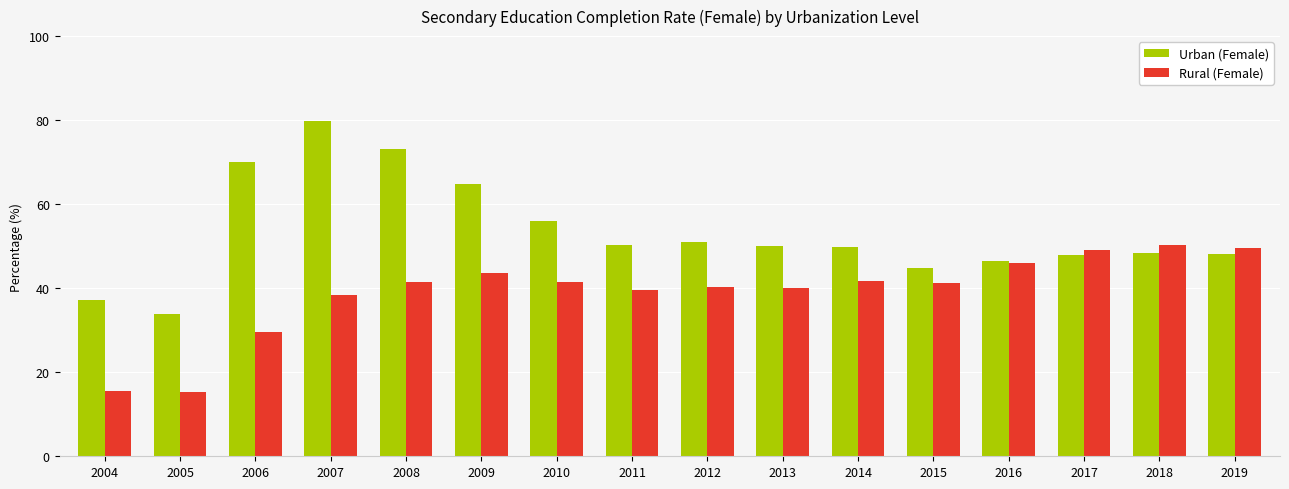

What value does the Urban (Female) series have at 2012?

50.9